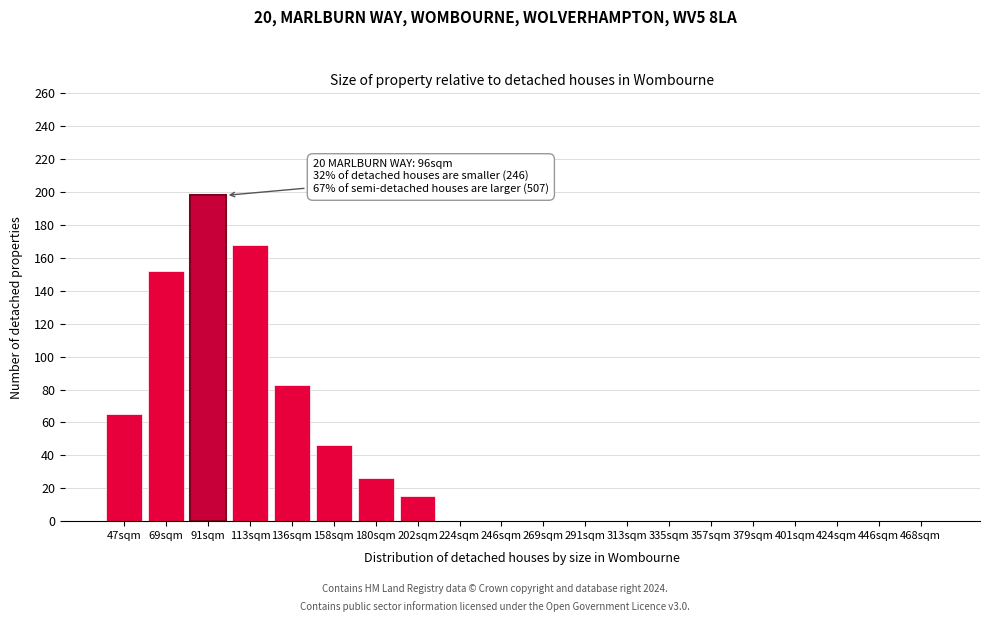

Reading left to right, list all the values displayed in this chart.

47sqm=65	69sqm=152	91sqm=198	113sqm=168	136sqm=83	158sqm=46	180sqm=26	202sqm=15	224sqm=0	246sqm=0	269sqm=0	291sqm=0	313sqm=0	335sqm=0	357sqm=0	379sqm=0	401sqm=0	424sqm=0	446sqm=0	468sqm=0